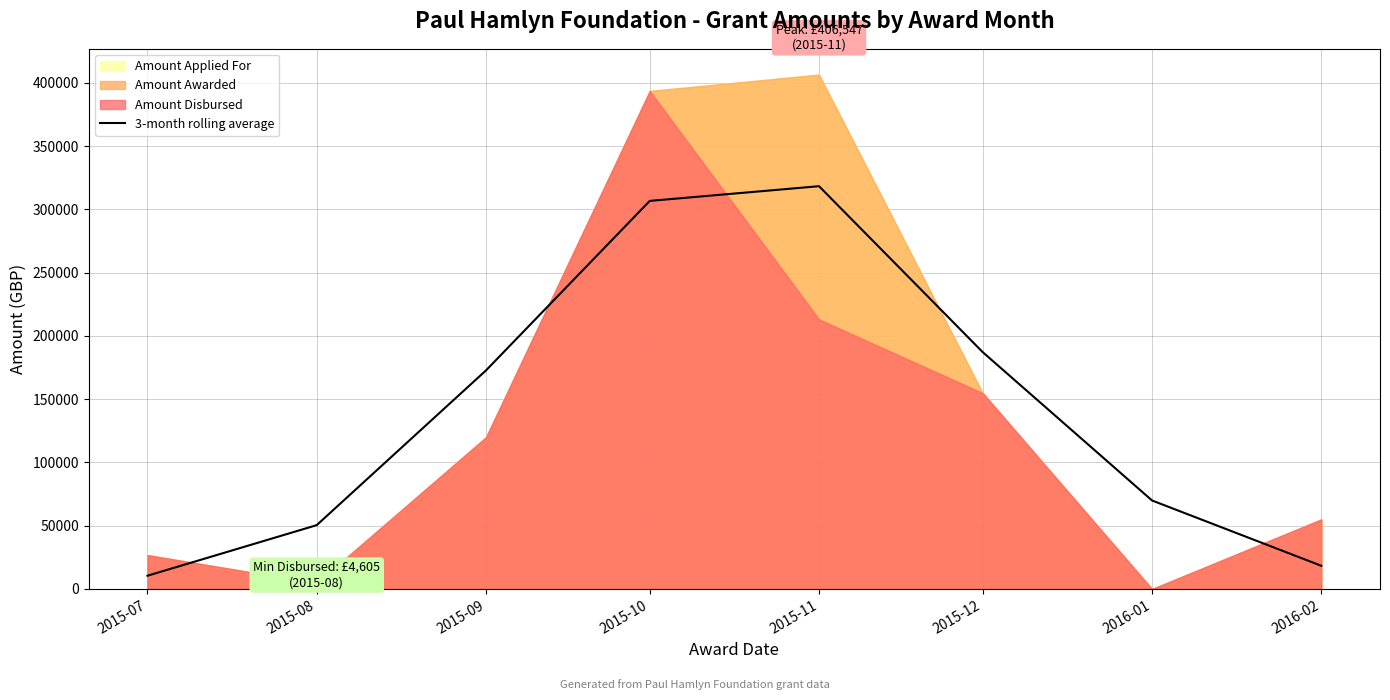

Where does the data first go above 172713?

2015-09